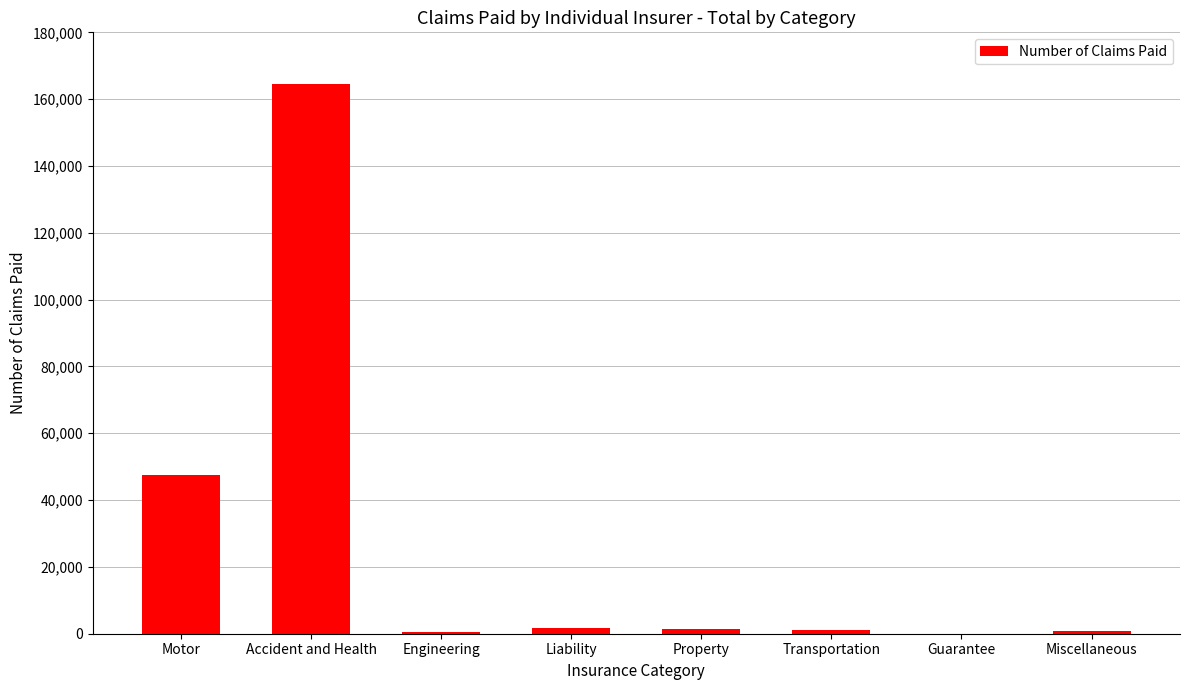

Which has a higher value, Accident and Health or Guarantee?

Accident and Health